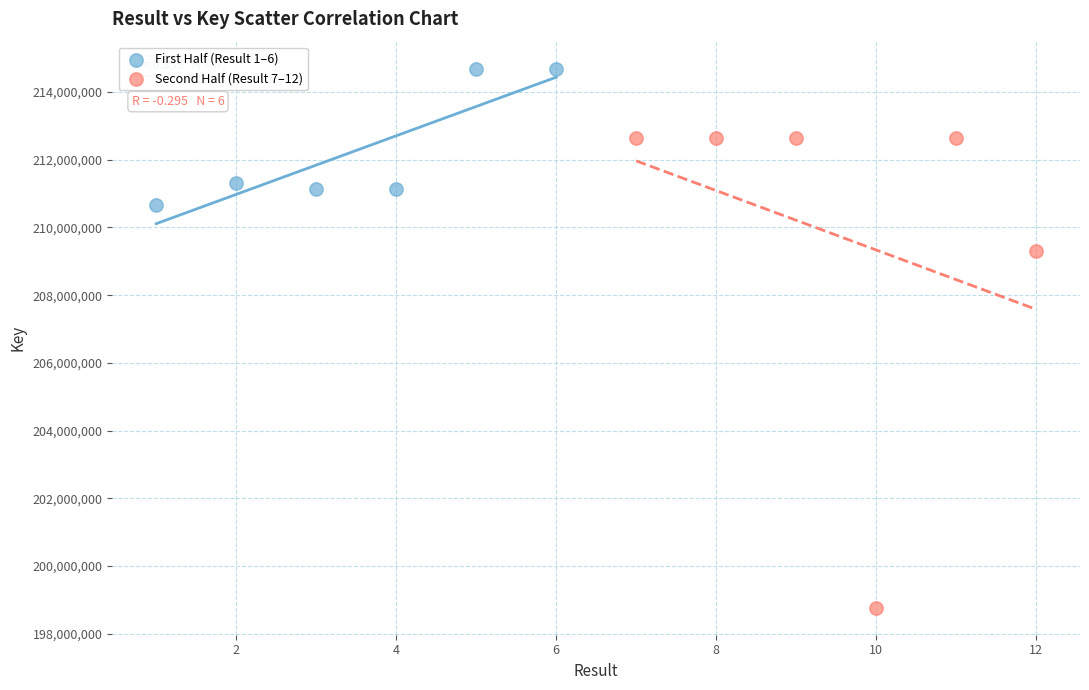

Which series contains the lowest Y value?

Second Half (Result 7–12)